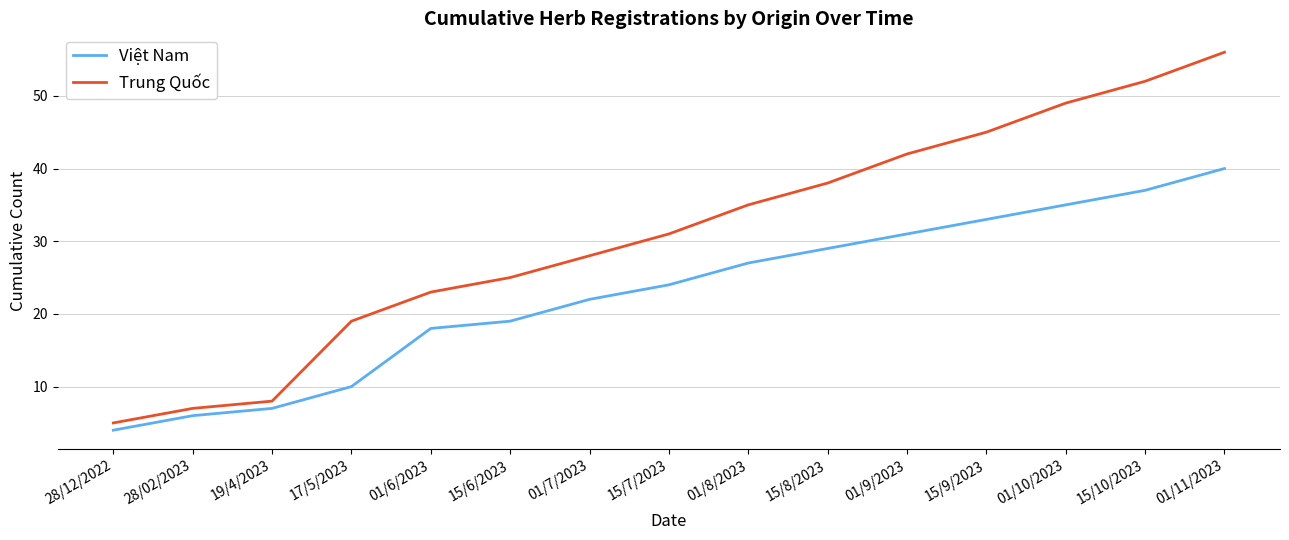

True or false: Trung Quốc and Việt Nam cross at least once.

False